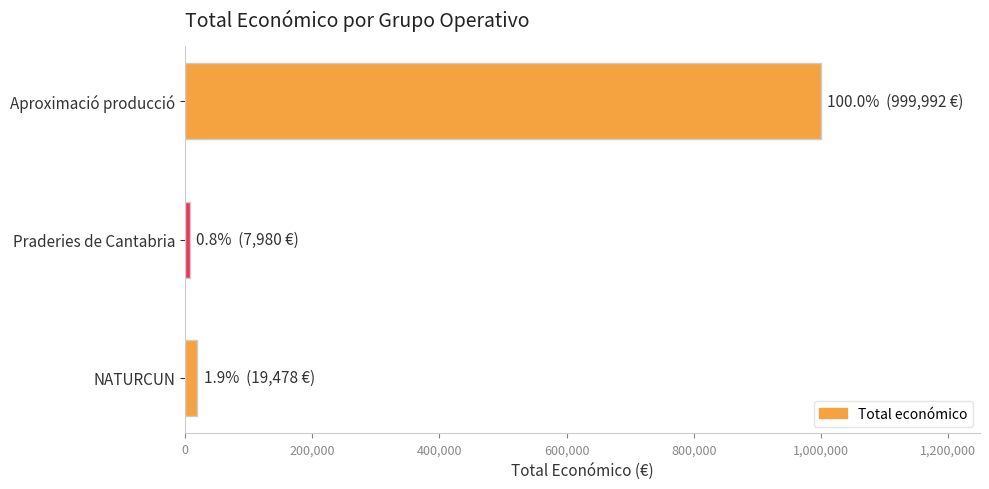

The value at Aproximació producció is 1497258. True or false?

False